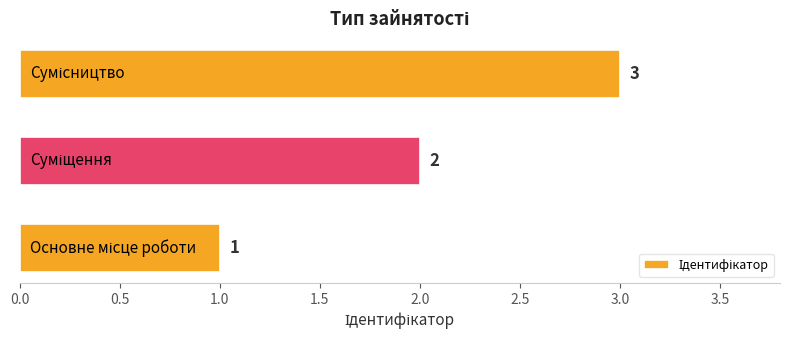

What is the sum of all values?

6